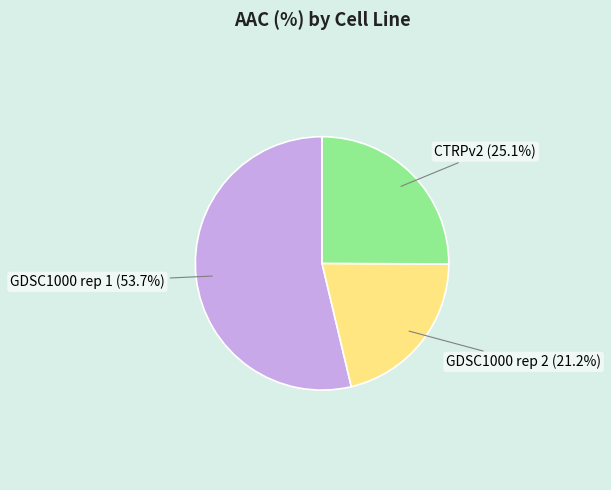

Which category has the biggest portion of the pie?

GDSC1000 rep 1